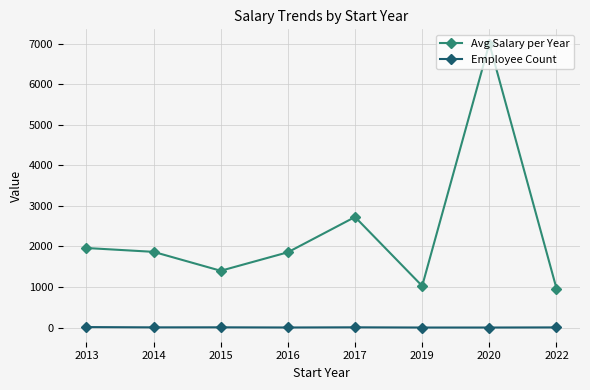

Is the value of Avg Salary per Year at 2020 greater than the value of Employee Count at 2013?

Yes